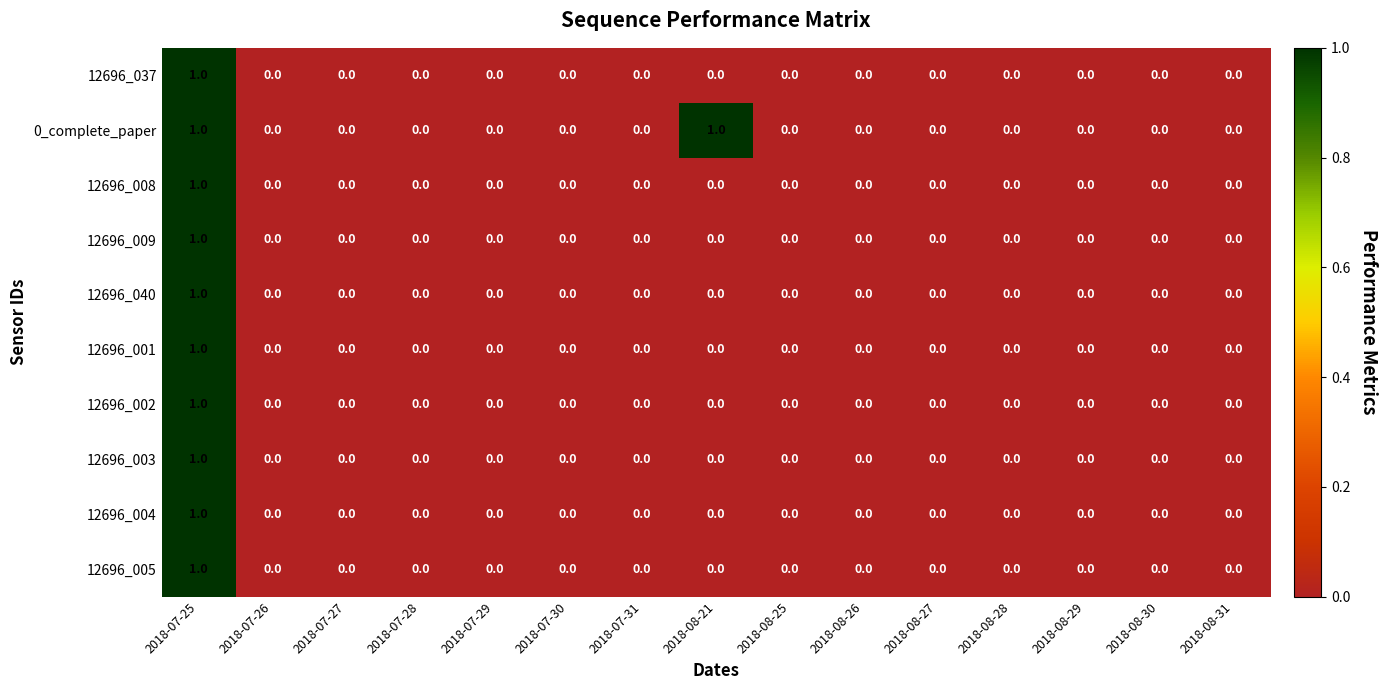

At which label does 12696_004 reach its peak?

2018-07-25